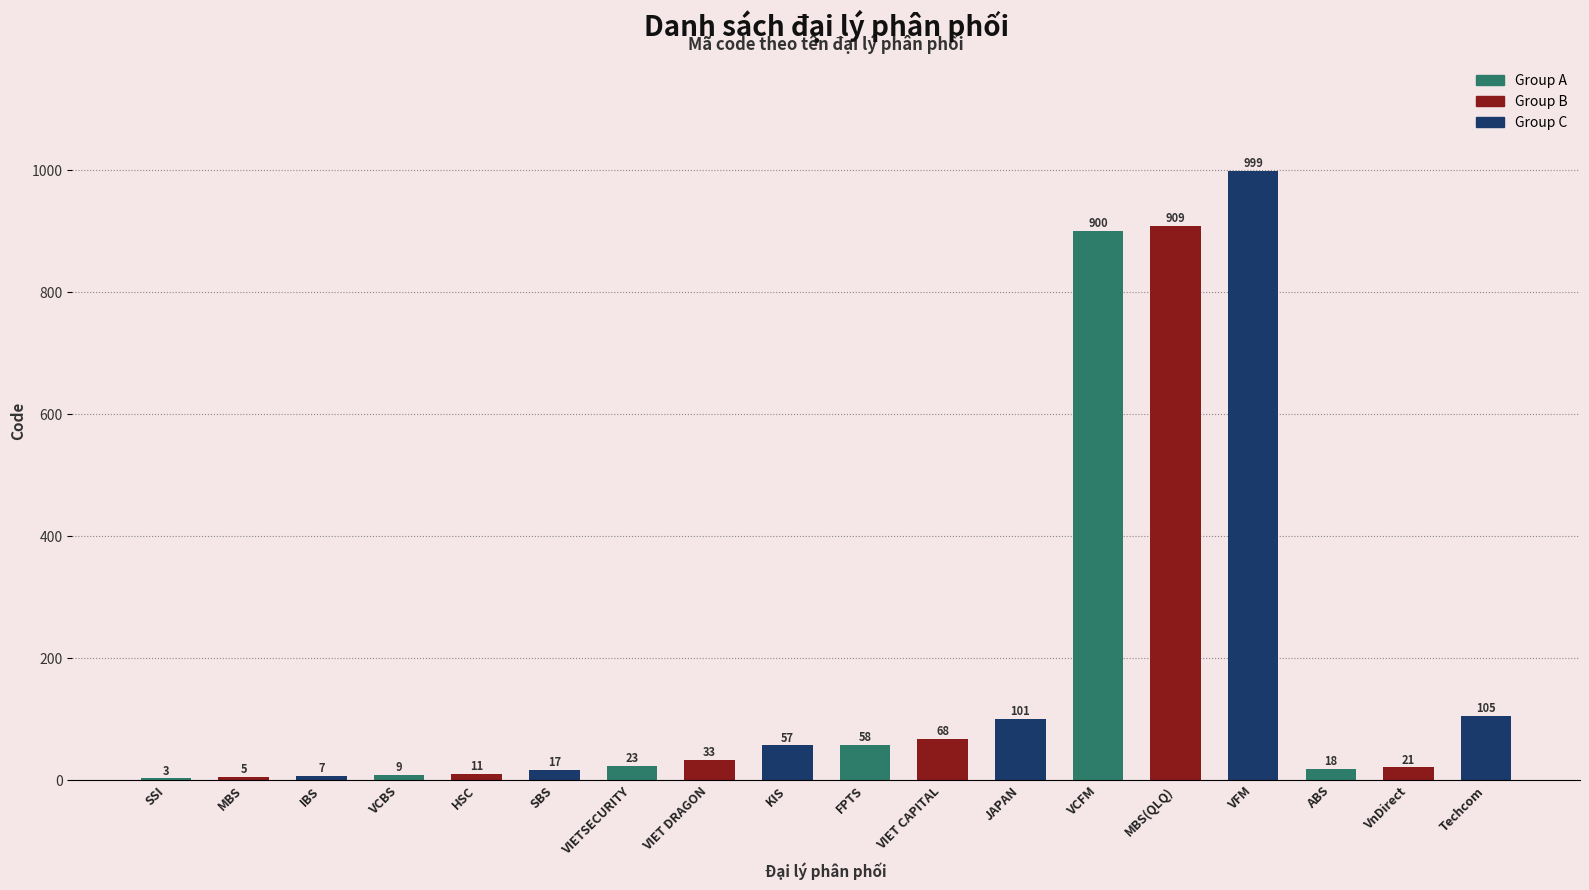

The value at VCFM is 249. True or false?

False